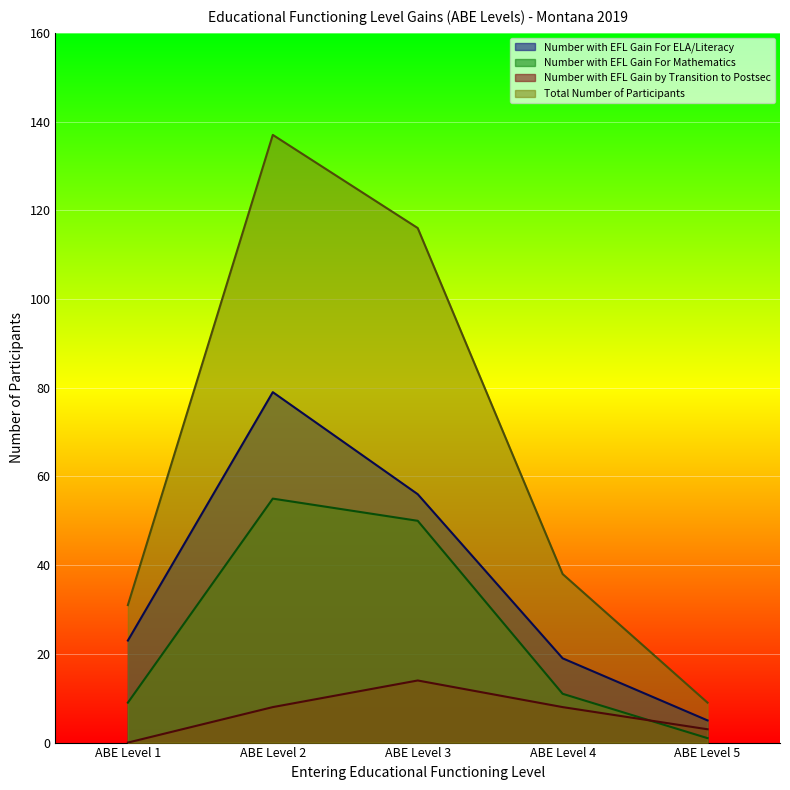

True or false: Number with EFL Gain For ELA/Literacy has a value of 14 at ABE Level 1.

False